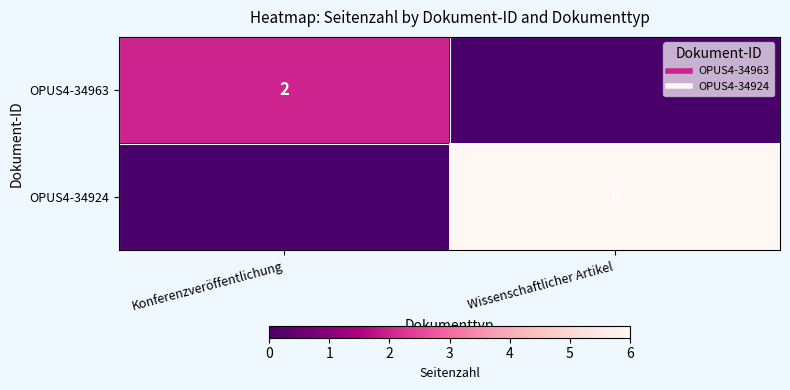

At Konferenzveröffentlichung, list the series in order from largest to smallest.

OPUS4-34963, OPUS4-34924